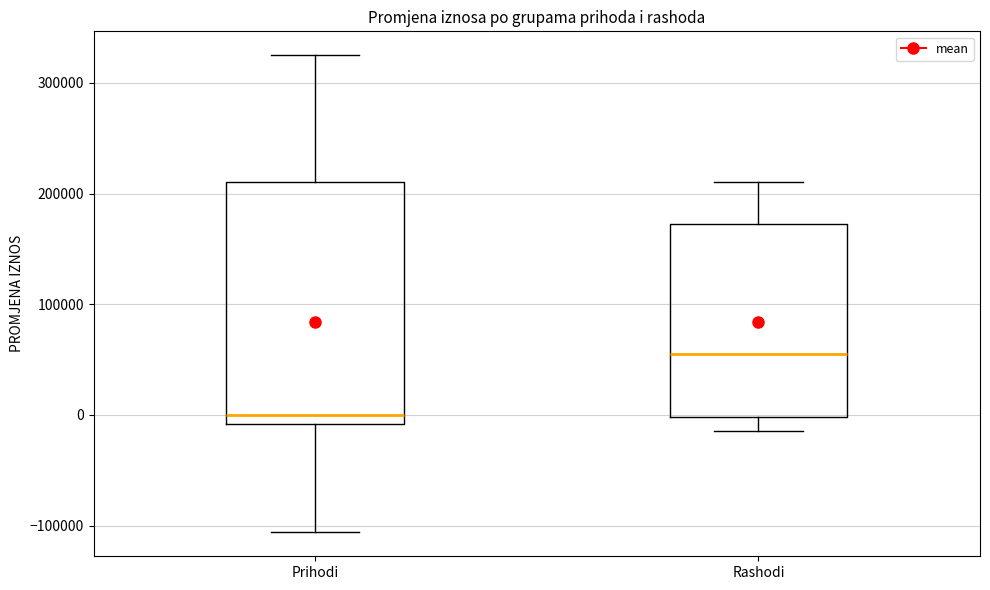

Reading left to right, read every box against the y-axis: the position of its median line, the range the box covers, and the ends of its whiskers. The values are not printed on the chart, so give them approximately, as read against the axis.

Prihodi: median 0, box -10000 to 210000, whiskers -110000 to 330000
Rashodi: median 50000, box 0 to 170000, whiskers -10000 to 210000